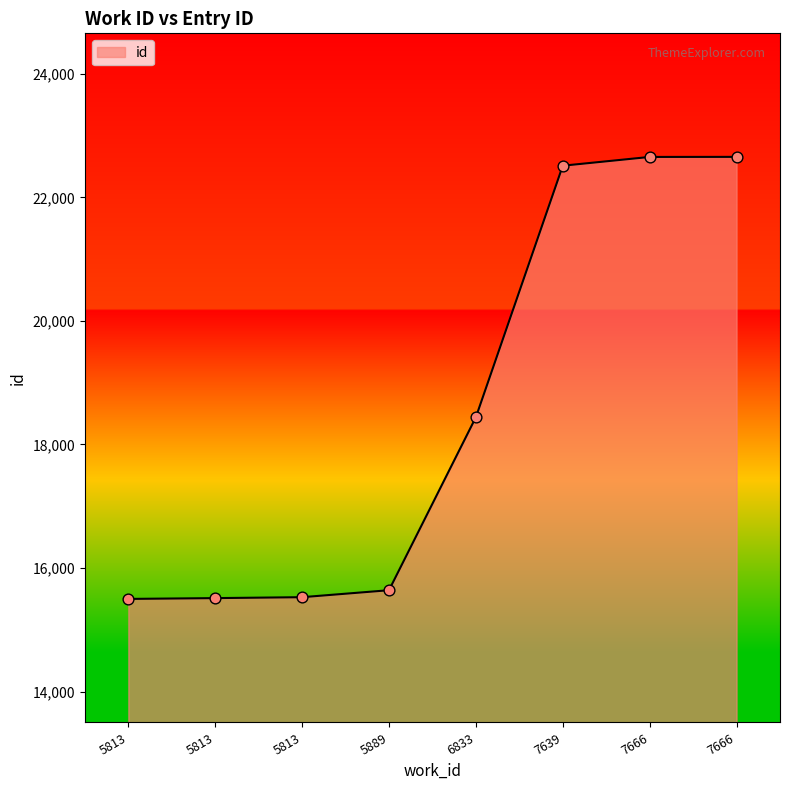

Between 5889 and 7666, which is larger?

7666